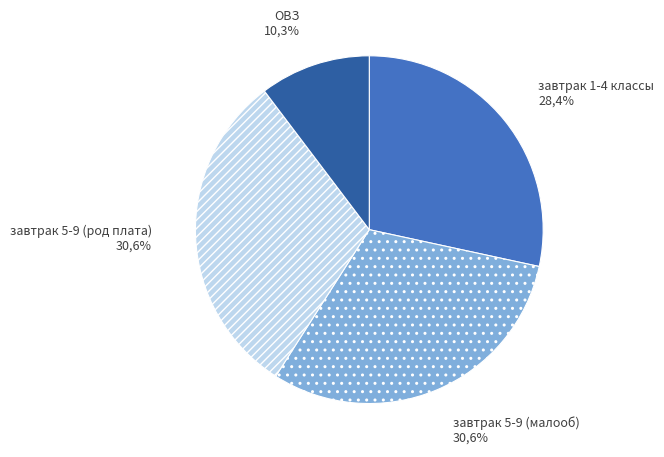

To the nearest percent, what is the difference between the завтрак 1-4 классы and ОВЗ slice percentages?

18%